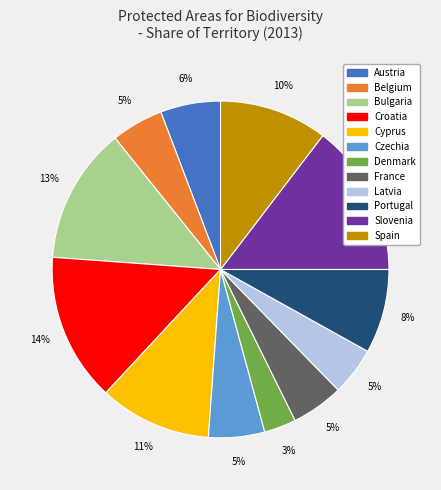

To the nearest percent, what is the average slice percentage?

8%